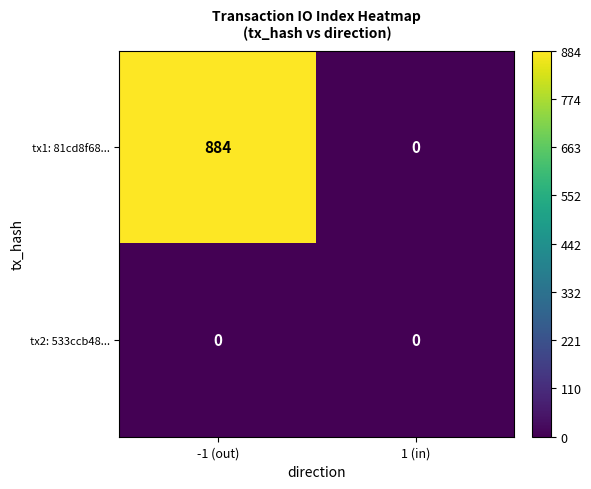

Rank the series at -1 (out) from highest to lowest value.

tx1: 81cd8f68..., tx2: 533ccb48...